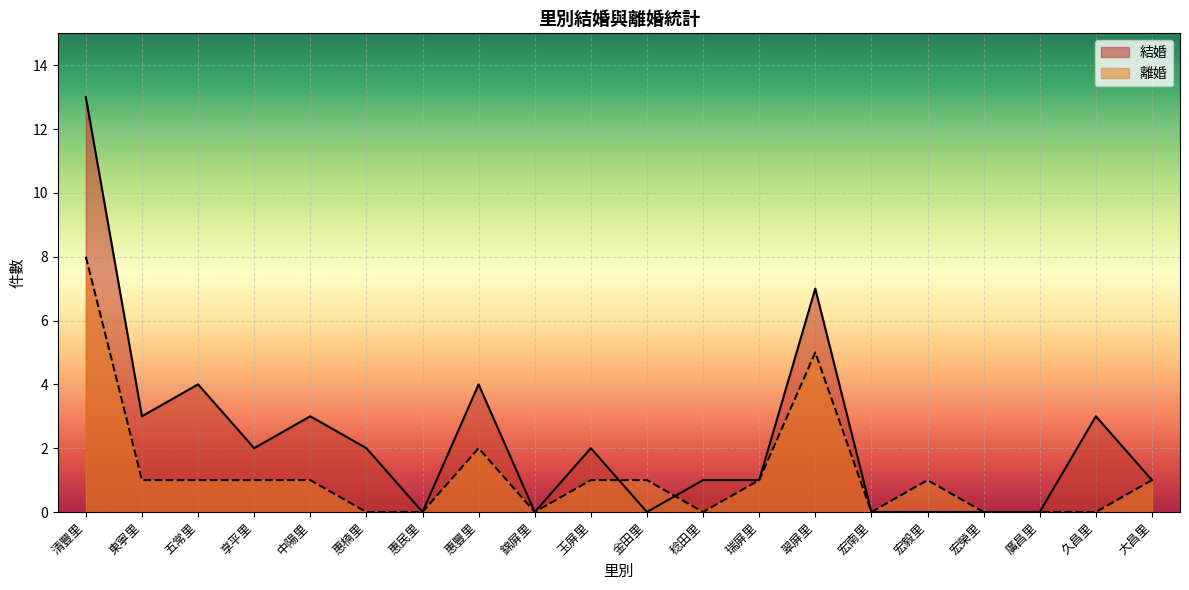

The 結婚 series shows 1 at 大昌里. True or false?

True